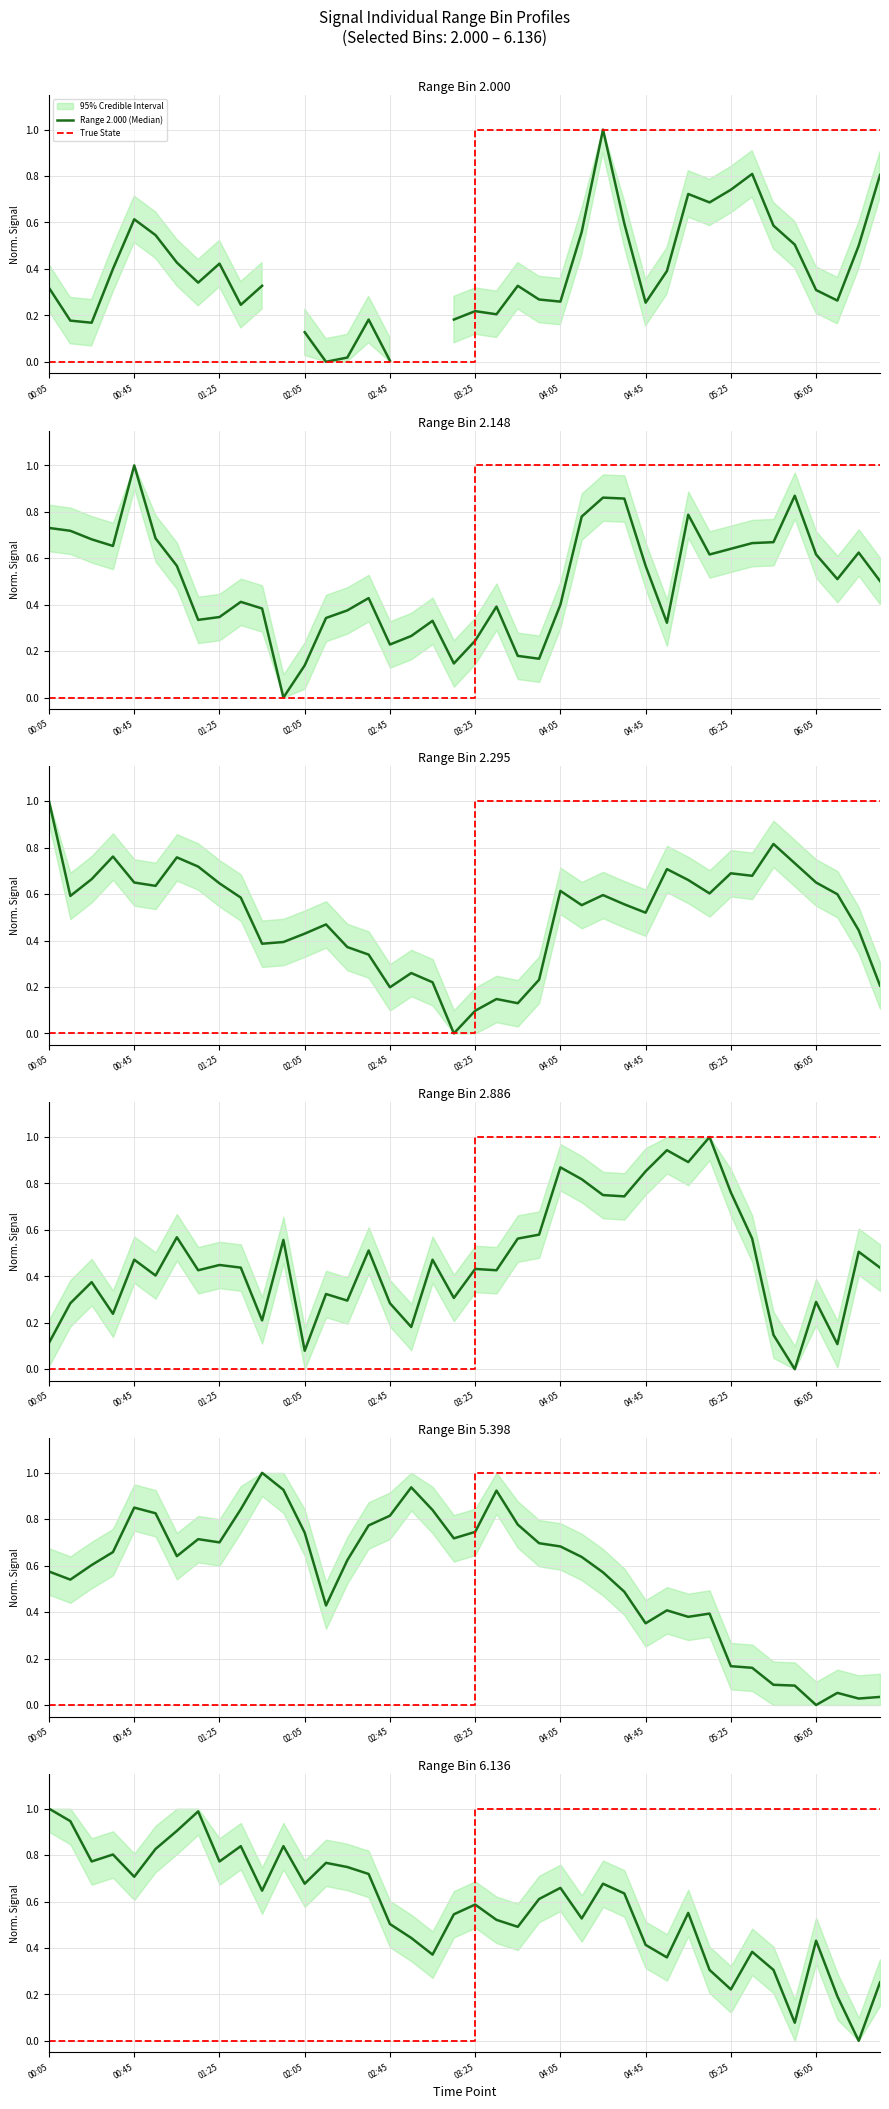

How many interior local valleys does the 6.136 series have?

12